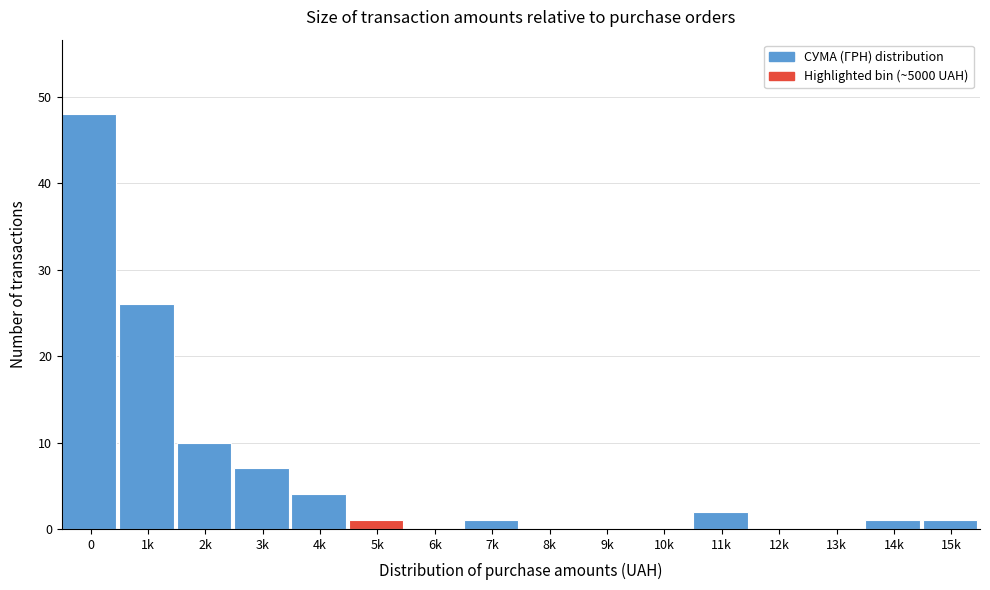

Reading left to right, what are all the values shown in this chart?

0=48	1k=26	2k=10	3k=7	4k=4	5k=1	6k=0	7k=1	8k=0	9k=0	10k=0	11k=2	12k=0	13k=0	14k=1	15k=1